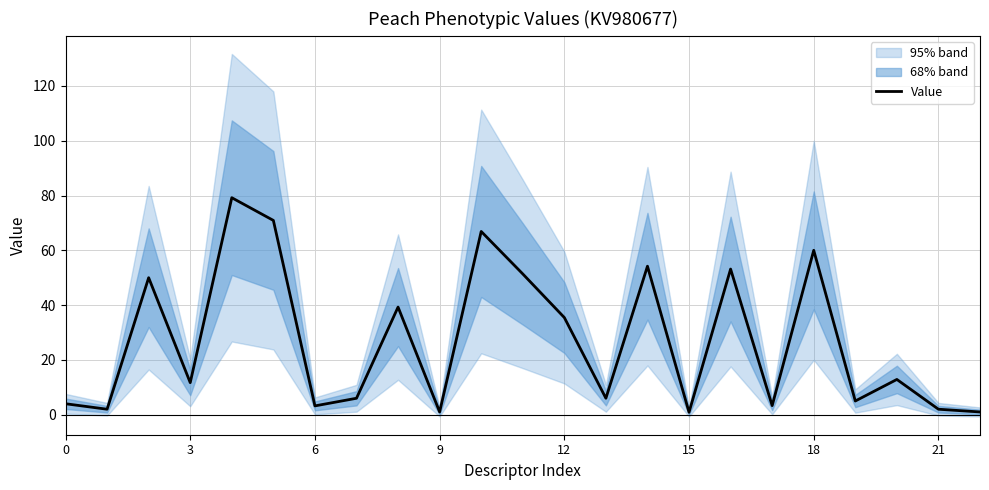

True or false: Value has a value of 11.7 at 3.

True